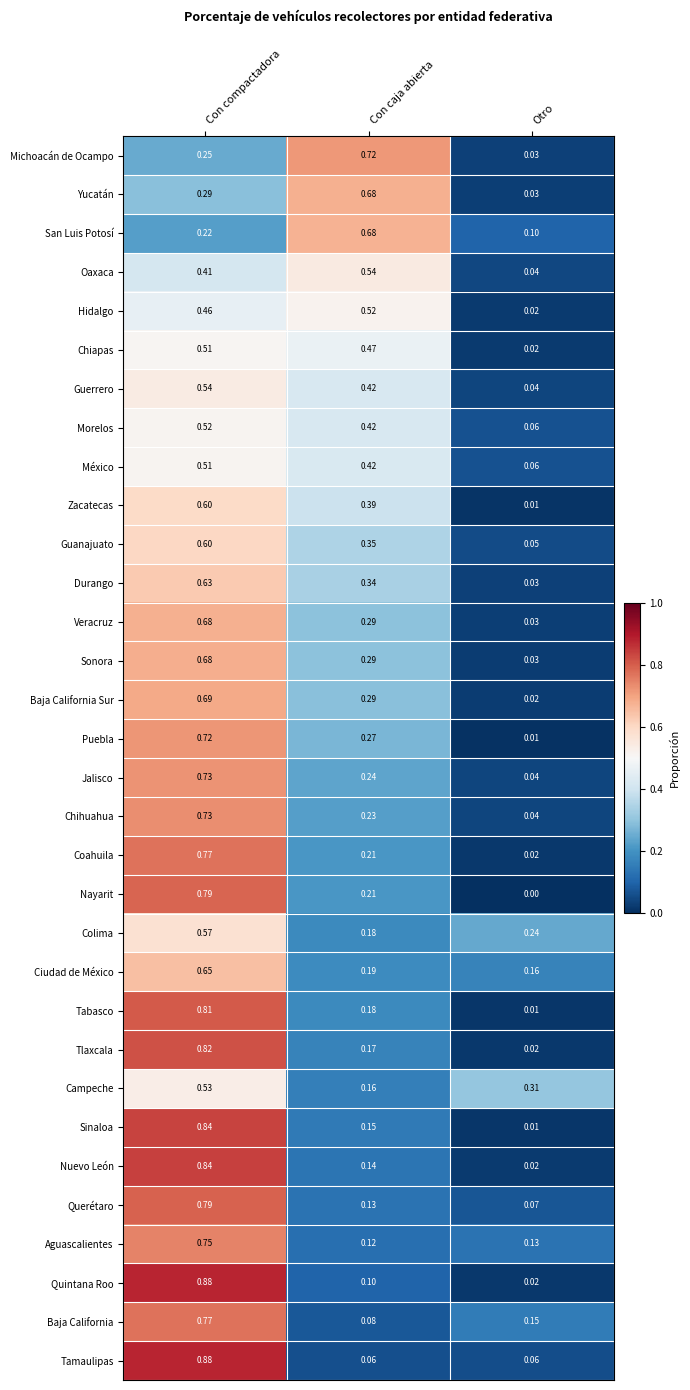

At which category is the sum across all series the highest?

Con compactadora